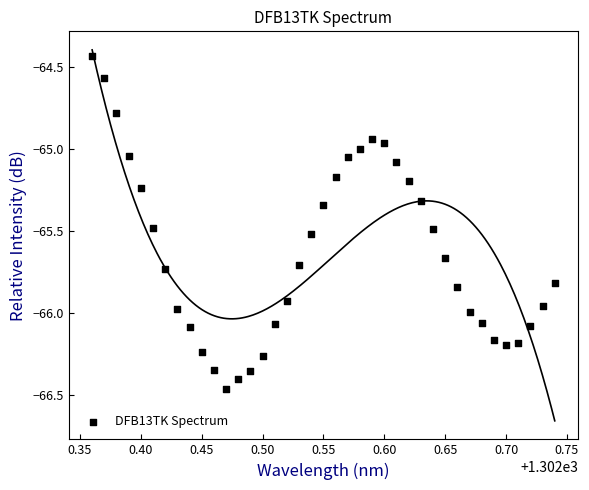

What is the range of X values (max minus min)?

0.4